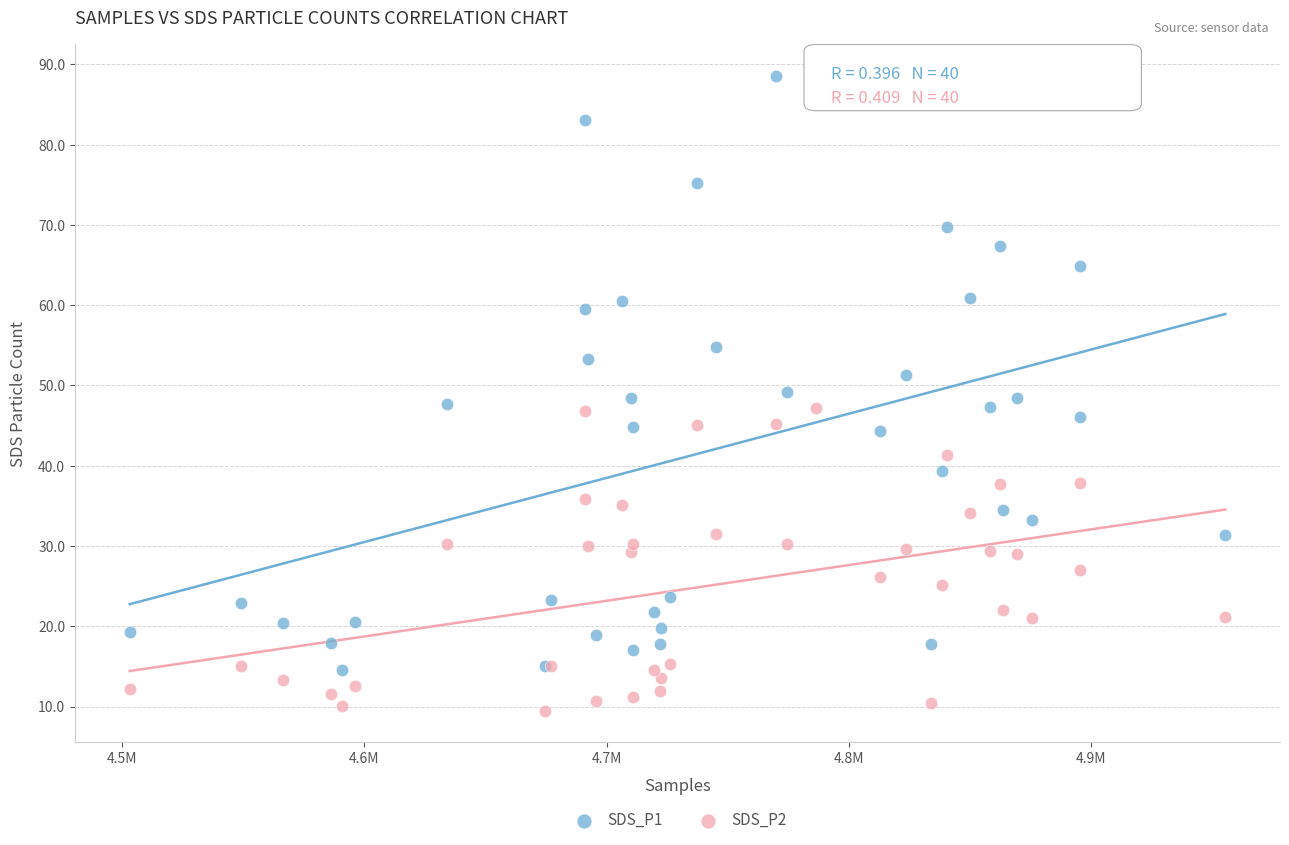

Which series contains the highest Y value?

SDS_P1